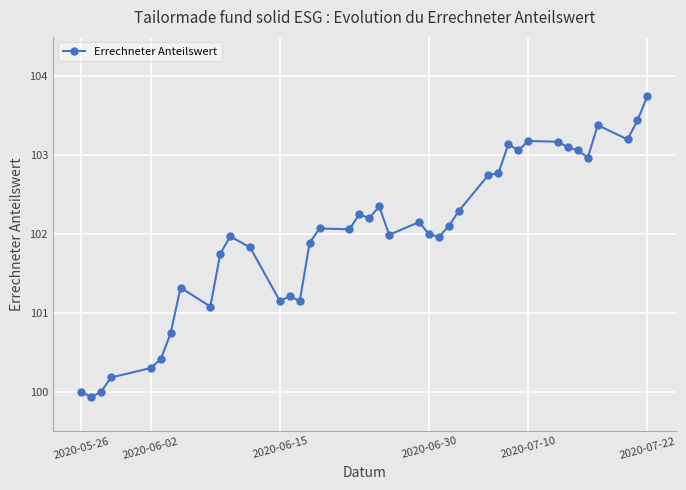

What is the sum of all values?

4079.3